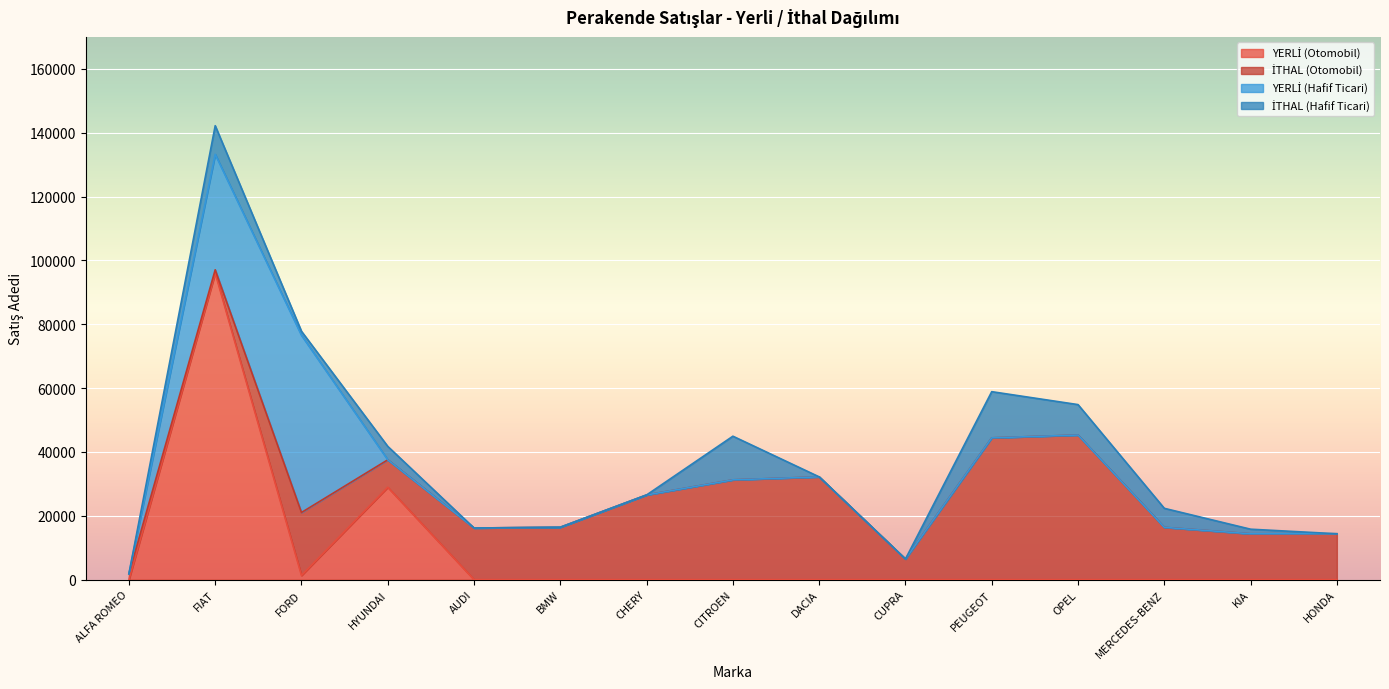

True or false: İTHAL (Otomobil) has more than 2 points higher than both neighbors.

True